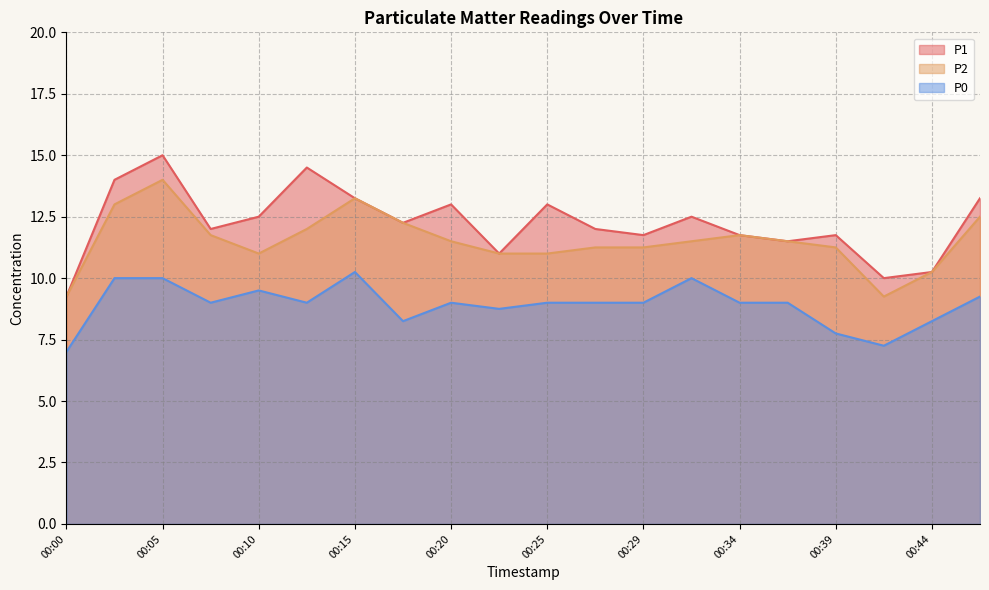

Rank the series by their average value, from lowest to highest.

P0, P2, P1